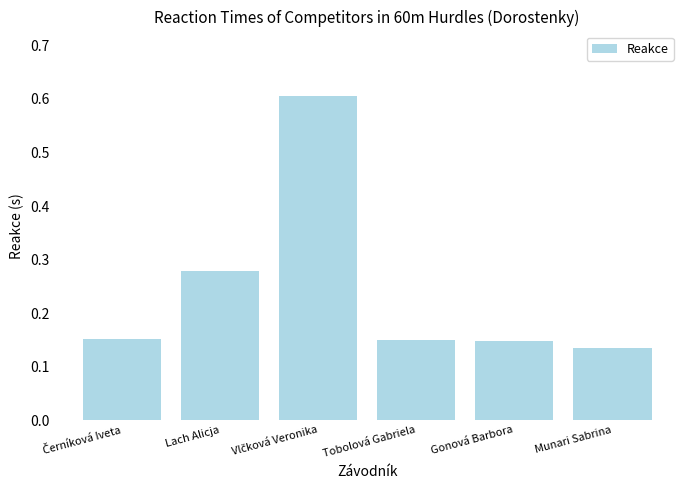

What is the difference between the maximum and second lowest values?

0.5